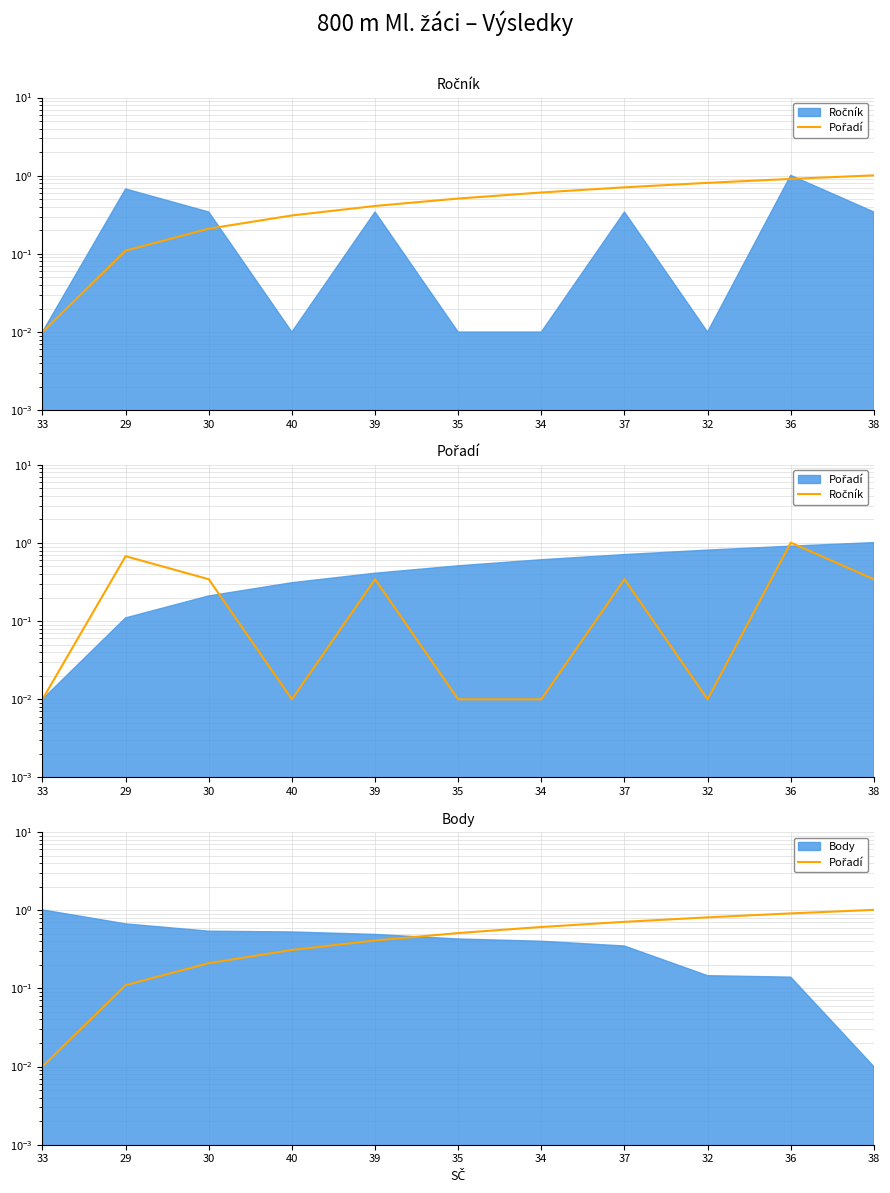

Which series has the widest spread of values?

Pořadí